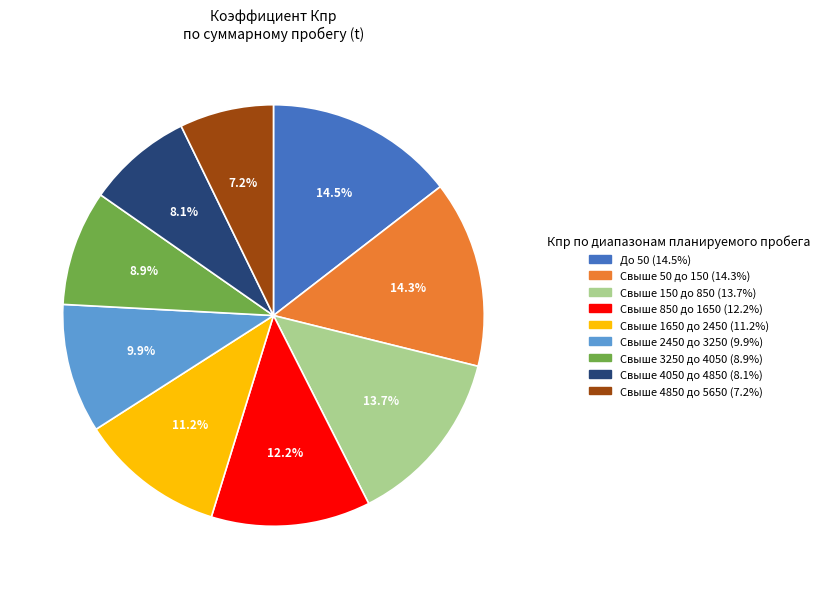

Which category has the smallest portion of the pie?

Свыше 4850 до 5650